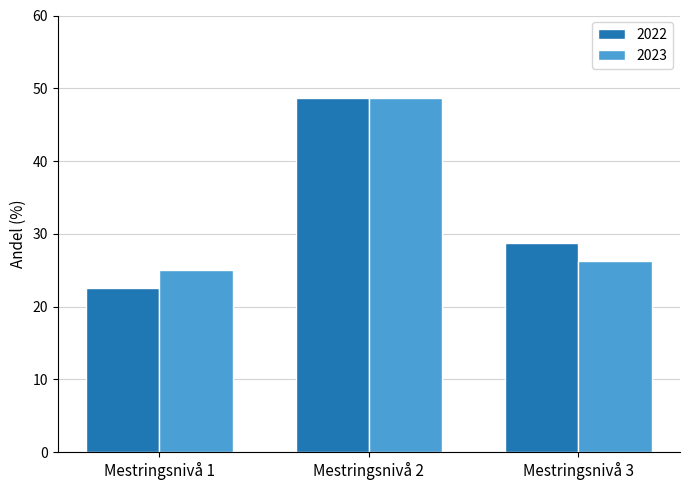

Between Mestringsnivå 2 and Mestringsnivå 3, which series saw the biggest shift?

2023